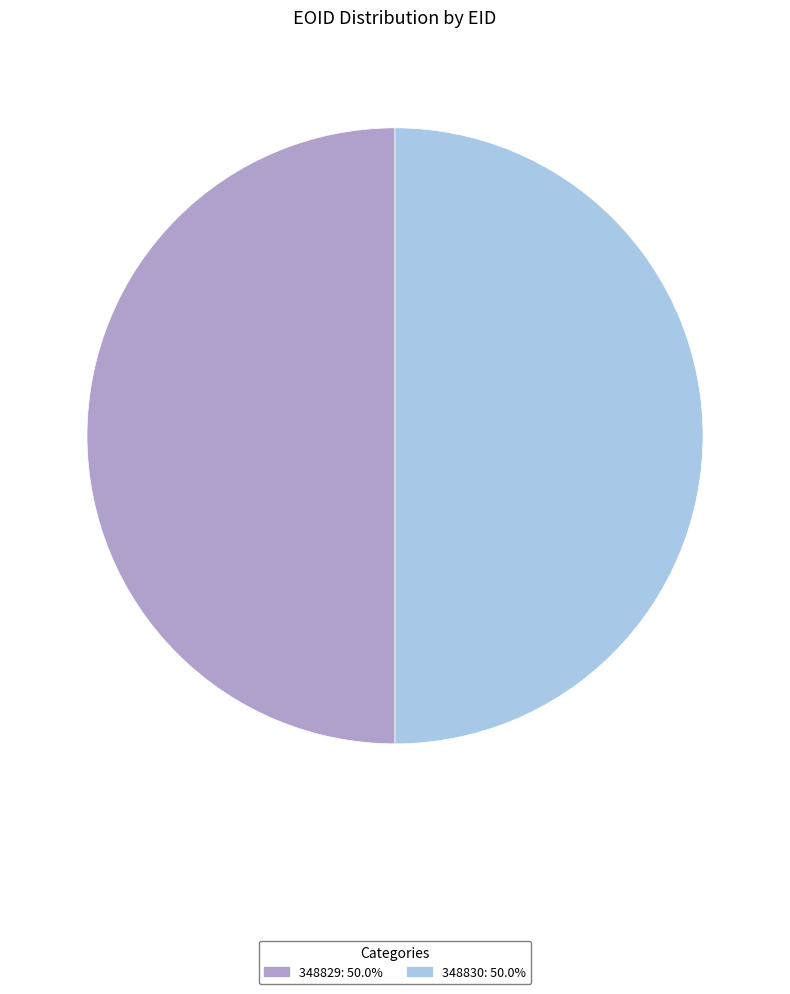

Do 348829 and 348830 together represent more than half of the pie?

Yes